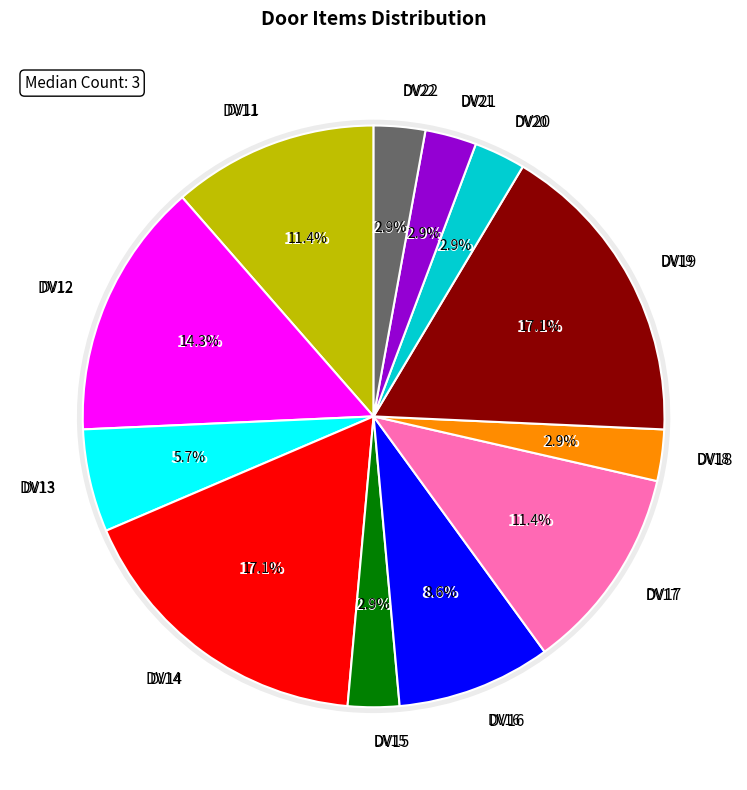

Approximately how many times larger is the value at DV13 compared to DV20?

2.0